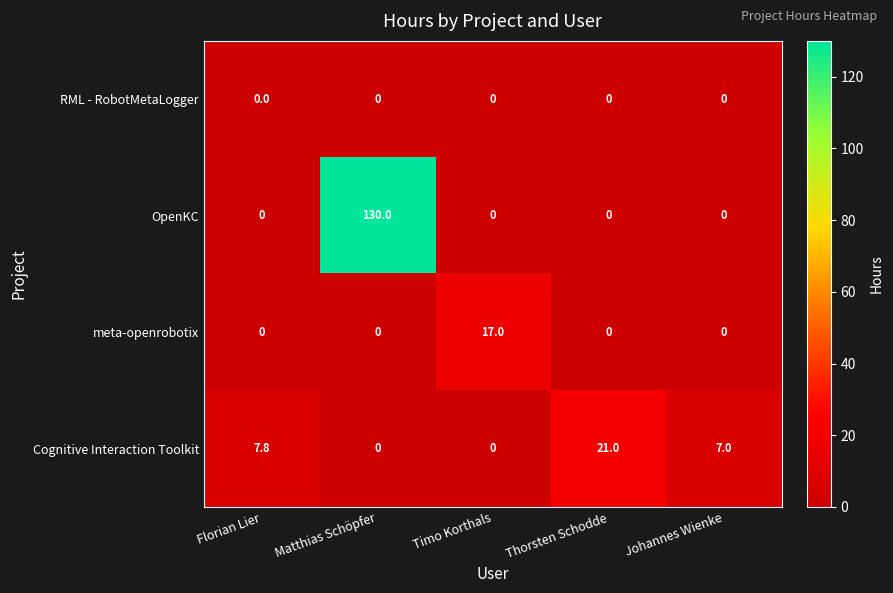

Reading right to left, transcribe all the data shown in this chart.

RML - RobotMetaLogger: Johannes Wienke=0.0	Thorsten Schodde=0.0	Timo Korthals=0.0	Matthias Schöpfer=0.0	Florian Lier=0.0
OpenKC: Johannes Wienke=0.0	Thorsten Schodde=0.0	Timo Korthals=0.0	Matthias Schöpfer=130.0	Florian Lier=0.0
meta-openrobotix: Johannes Wienke=0.0	Thorsten Schodde=0.0	Timo Korthals=17.0	Matthias Schöpfer=0.0	Florian Lier=0.0
Cognitive Interaction Toolkit: Johannes Wienke=7.0	Thorsten Schodde=21.0	Timo Korthals=0.0	Matthias Schöpfer=0.0	Florian Lier=7.8